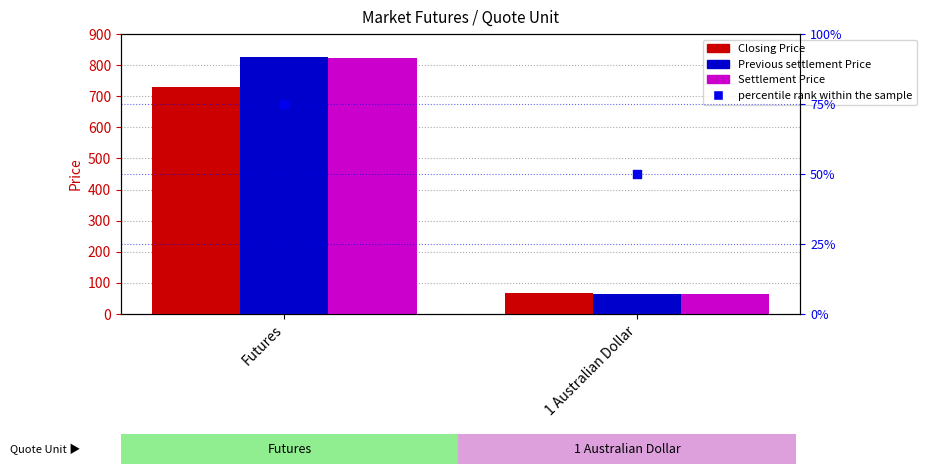

Is the value of percentile rank within the sample at Futures greater than the value of Closing Price at 1 Australian Dollar?

Yes